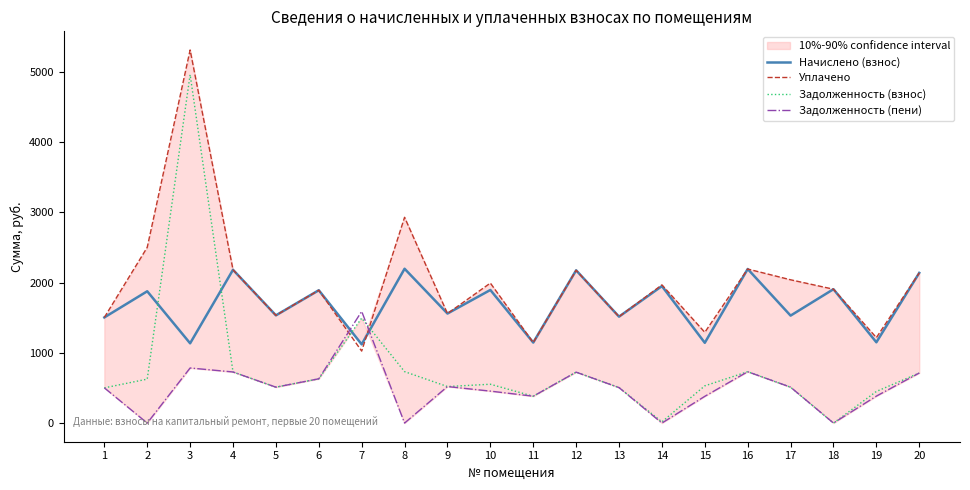

What is the value of the Уплачено point at the 18th from the left?

1906.2